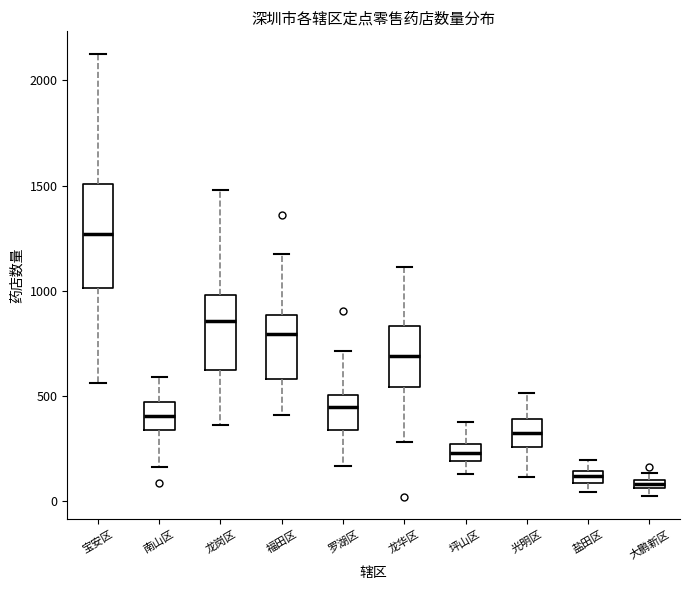

Where is the lower edge of the box for 光明区 on the y-axis? The values are not printed on the chart, so give them approximately, as read against the axis.

250